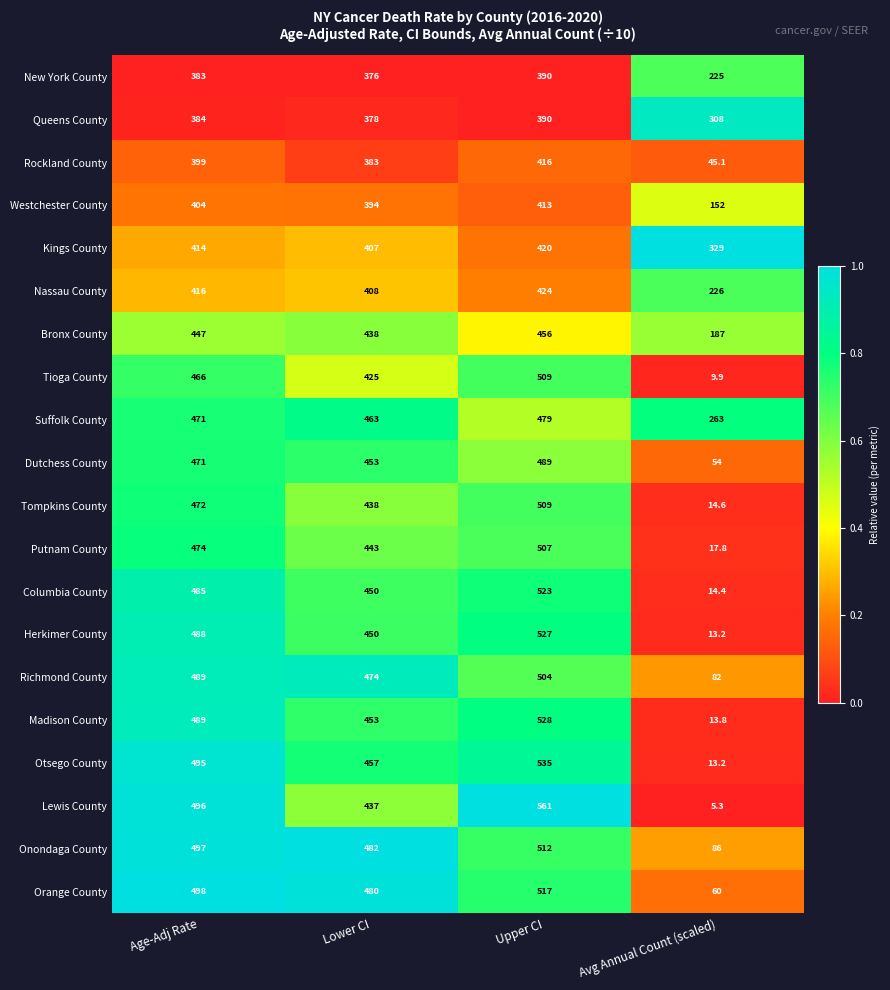

What is the sum of the Rockland County values at Age-Adj Rate and Avg Annual Count (scaled)?

444.1